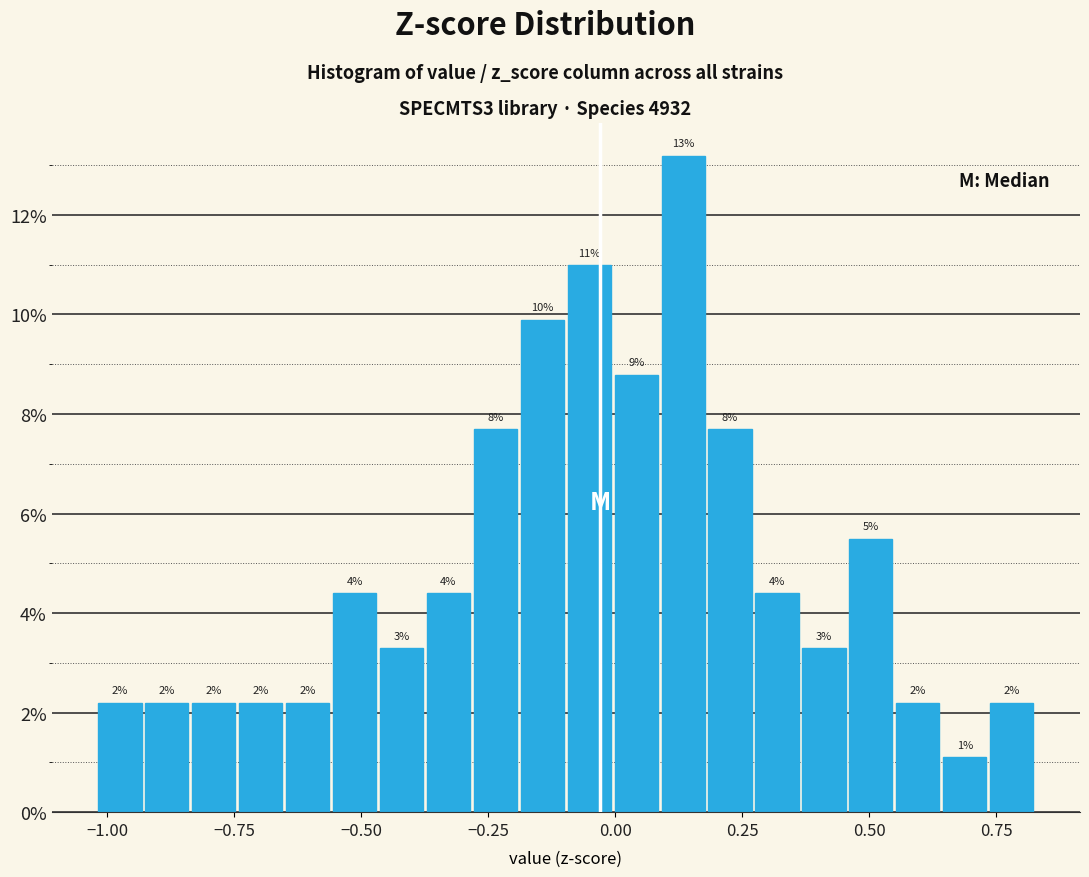

Around what value on the x-axis is the tallest bar? Give the approximate position of its centre, as read against the axis.

0.15